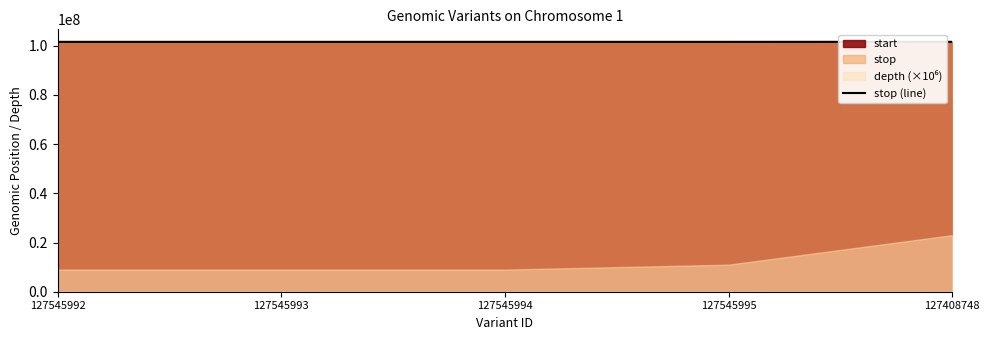

What is the sum of all values?

507815579